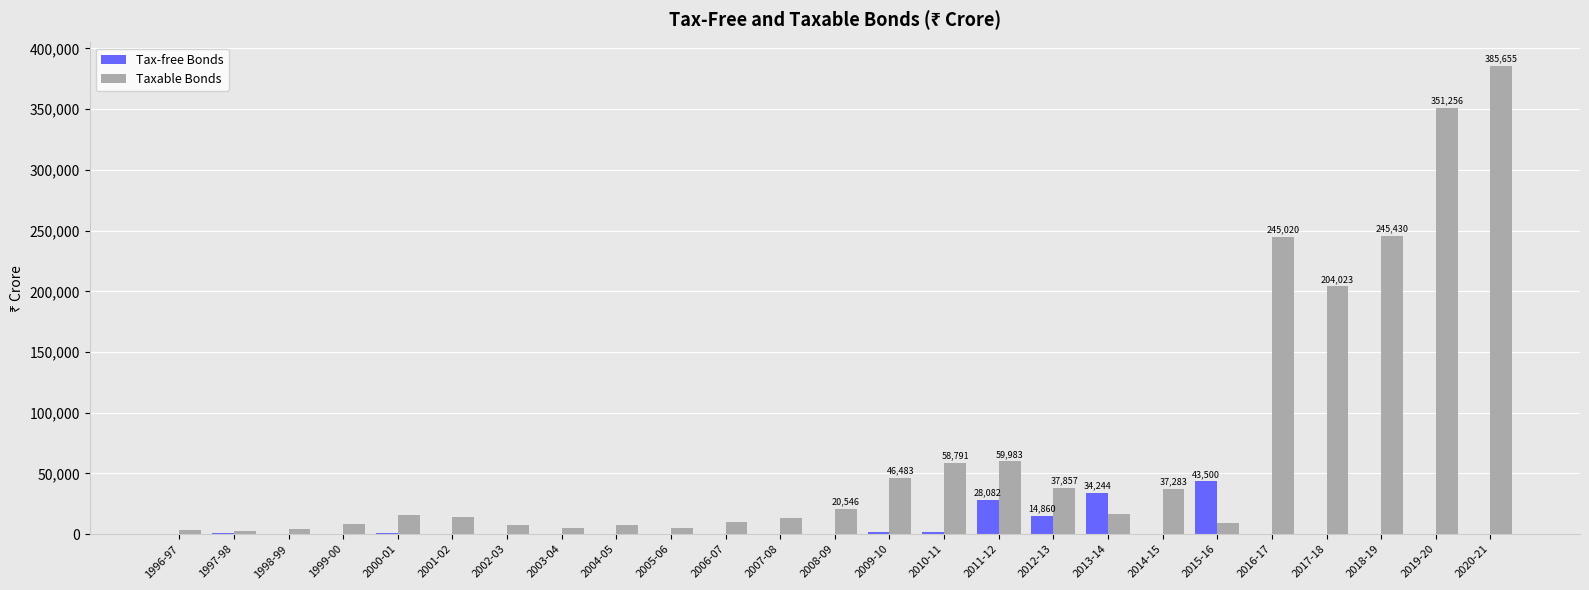

Where is Taxable Bonds nearest to the value 194033?

2017-18